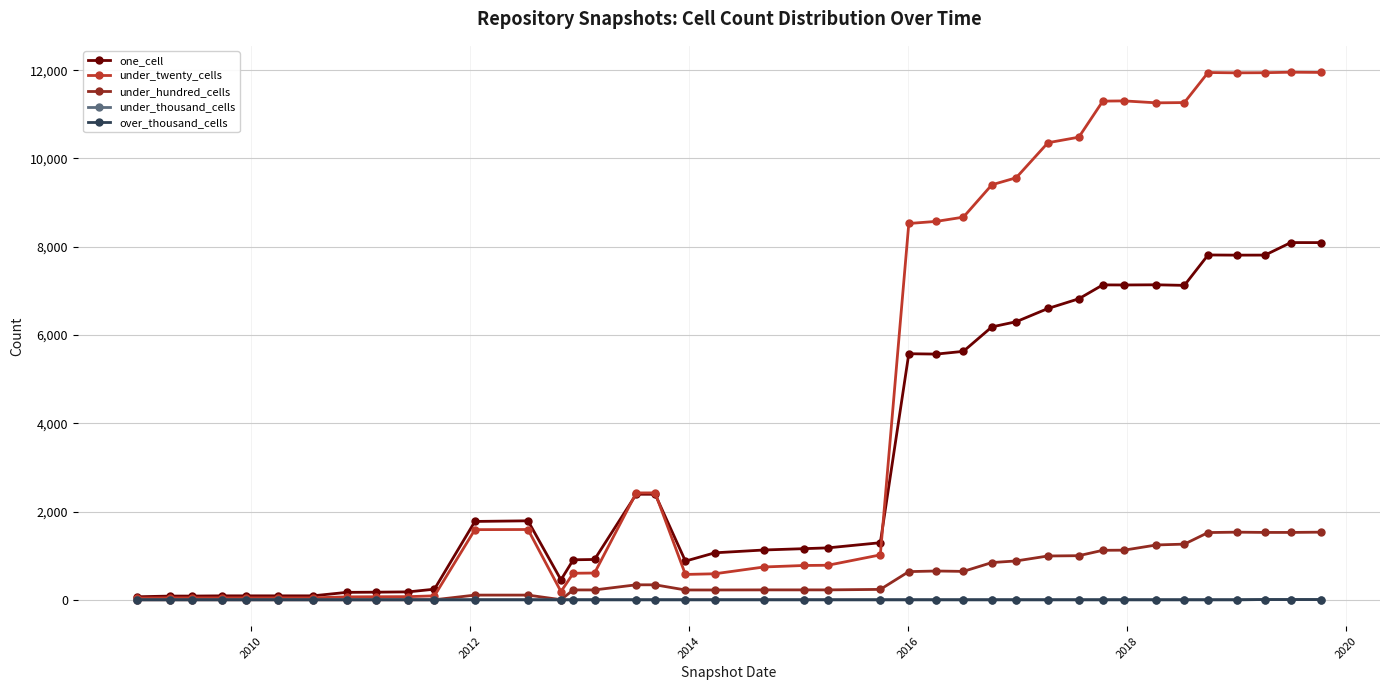

At how many categories does at least one series exceed 11663?

5